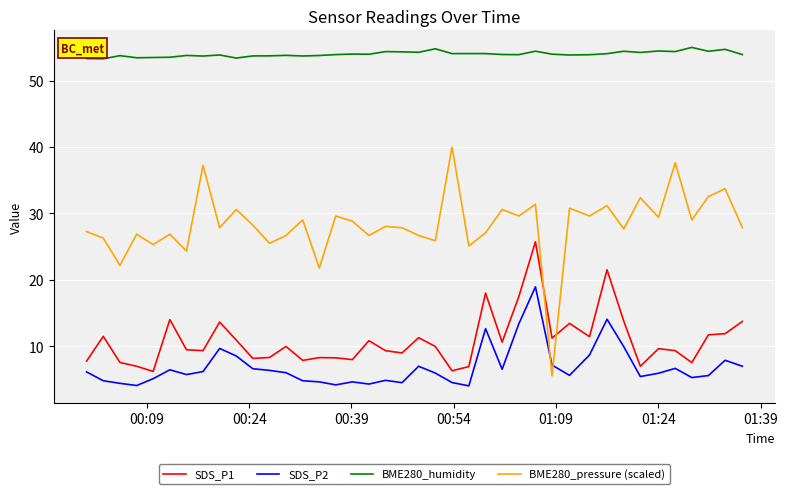

True or false: BME280_humidity and SDS_P1 cross at least once.

False